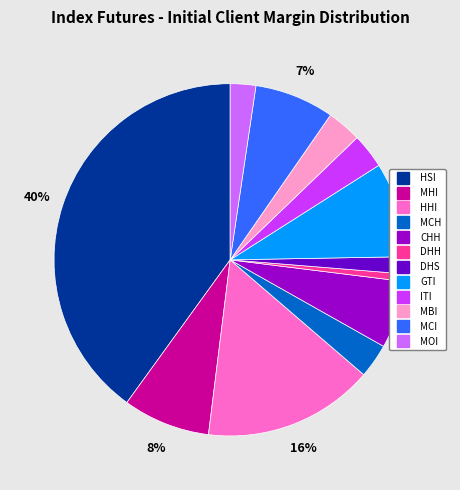

Does MCH represent more than half of the total?

No